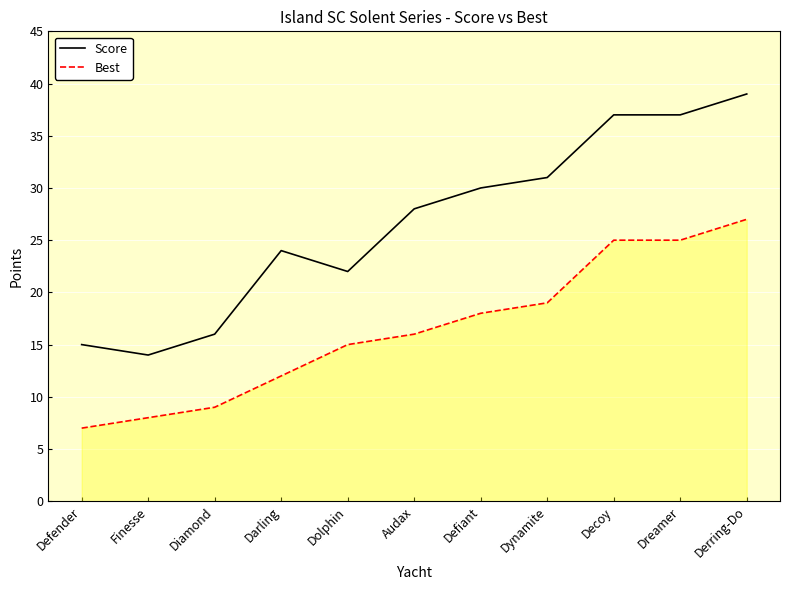

List the series in order of their overall mean, highest first.

Score, Best